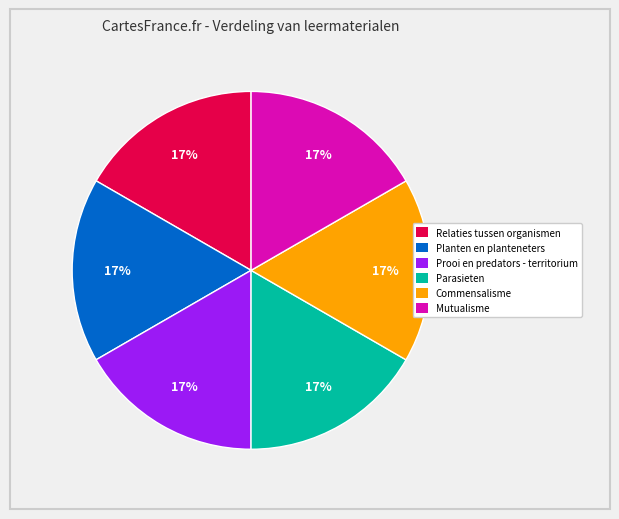

What is the ratio of the value at Prooi en predators - territorium to the value at Planten en planteneters?

1.0